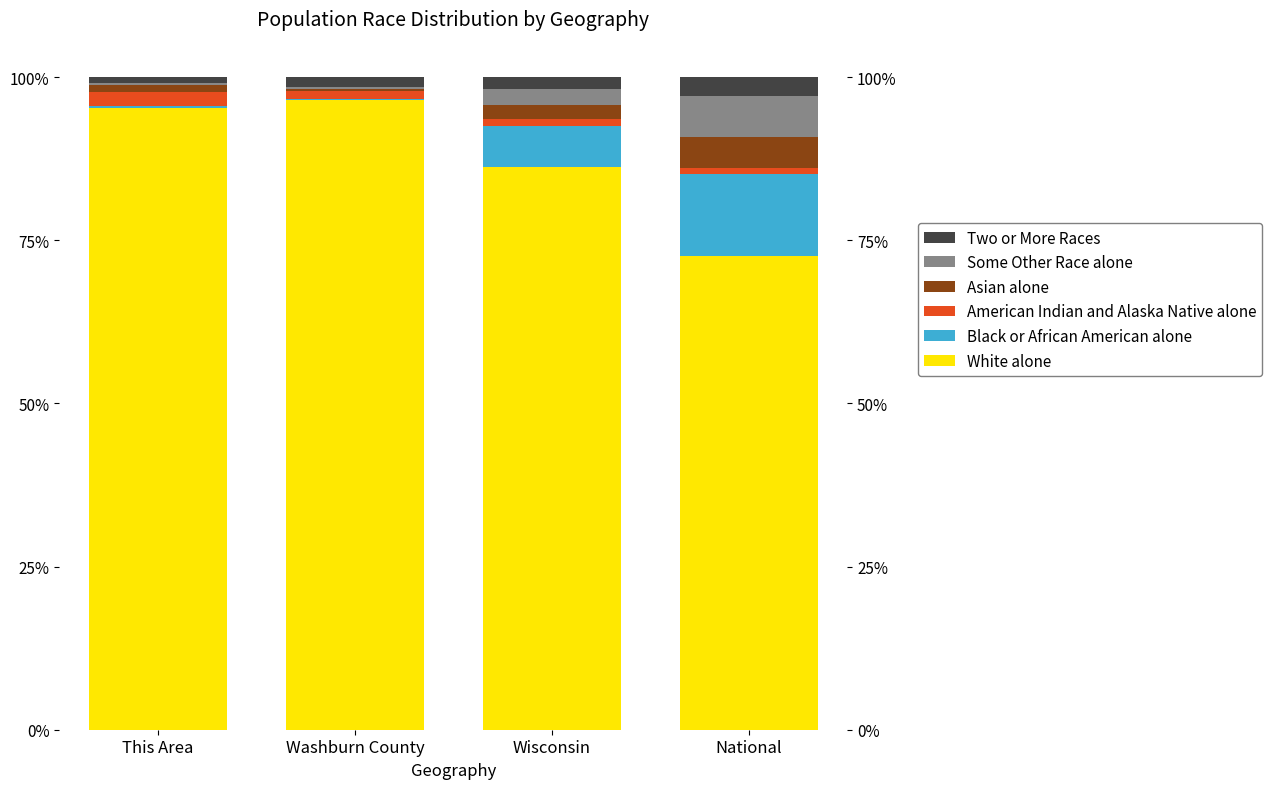

What are all the series names shown in the legend?

White alone, Black or African American alone, American Indian and Alaska Native alone, Asian alone, Some Other Race alone, Two or More Races